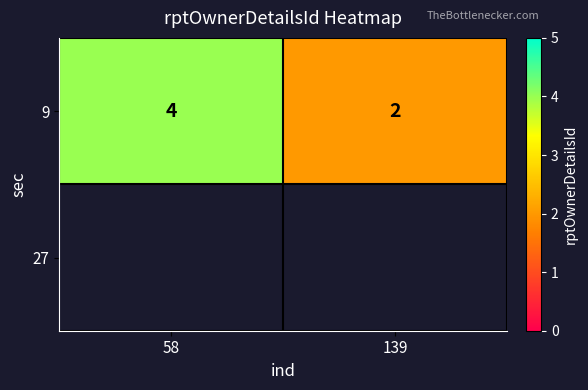

Reading right to left, list all the values displayed in this chart.

139=2	58=4